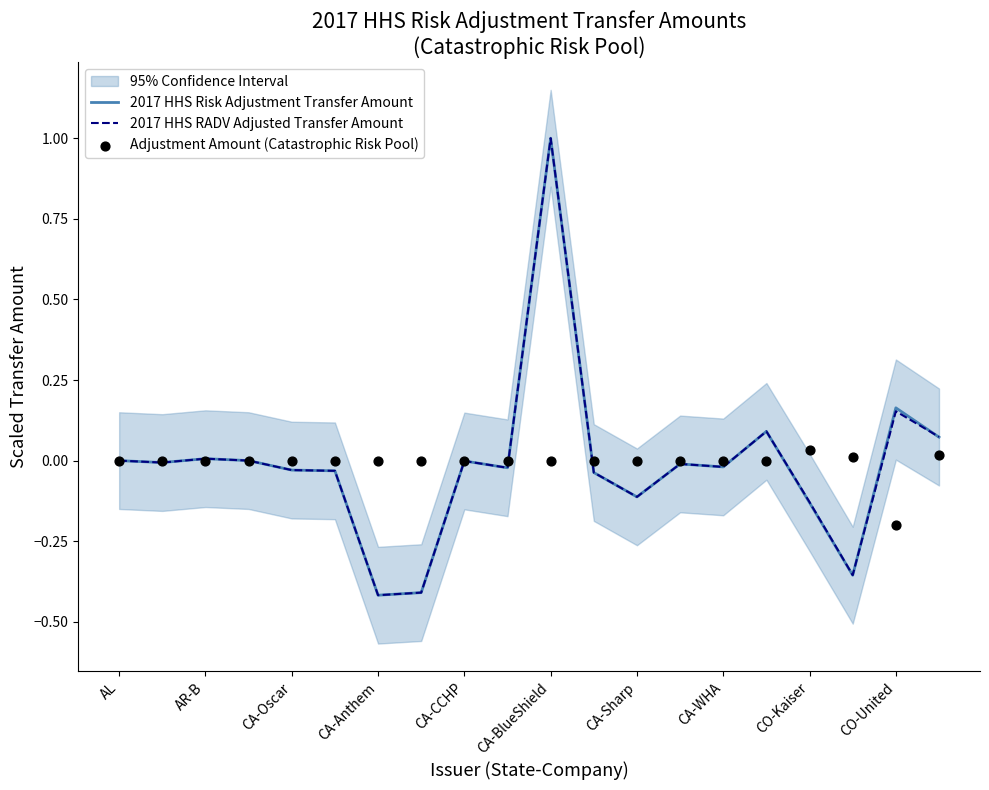

Which series has the widest spread of Y values?

2017 HHS Risk Adjustment Transfer Amount